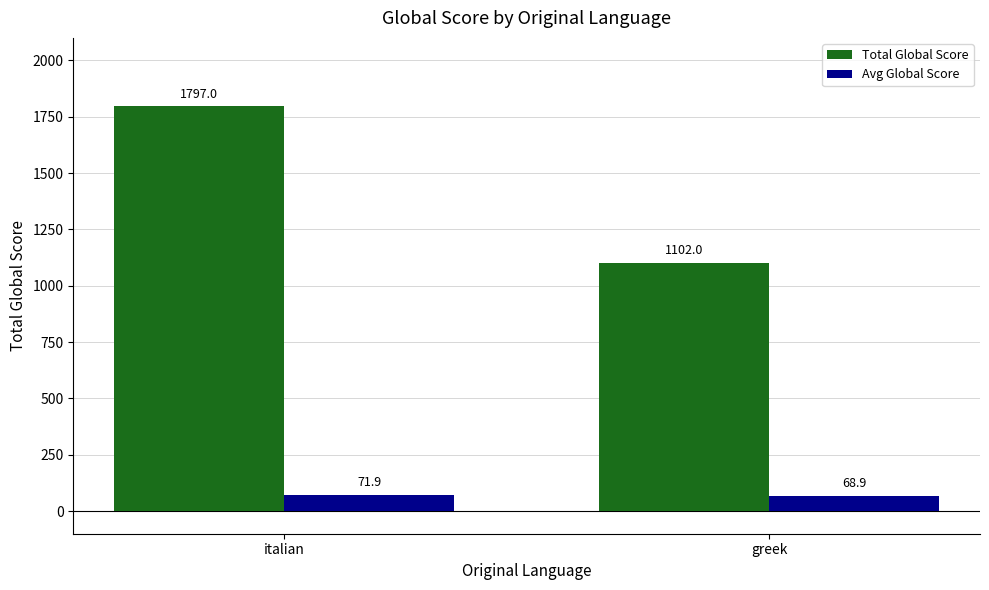

Which series has the largest total across all categories?

Total Global Score